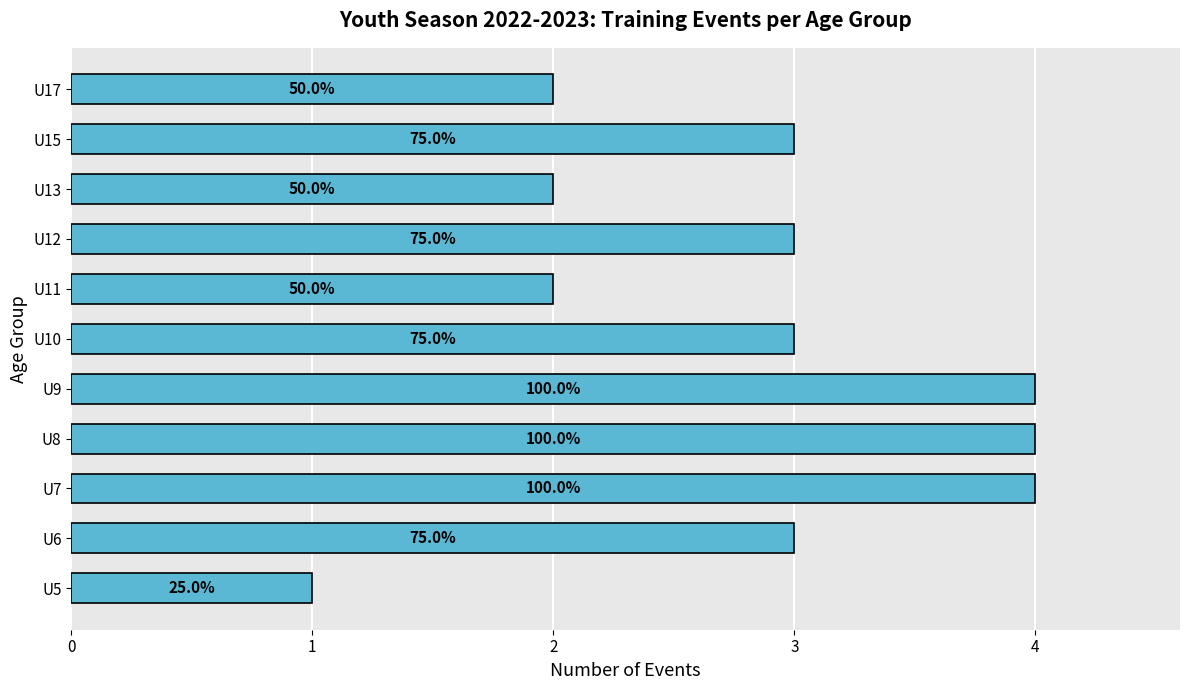

Are the bars horizontal?

Yes